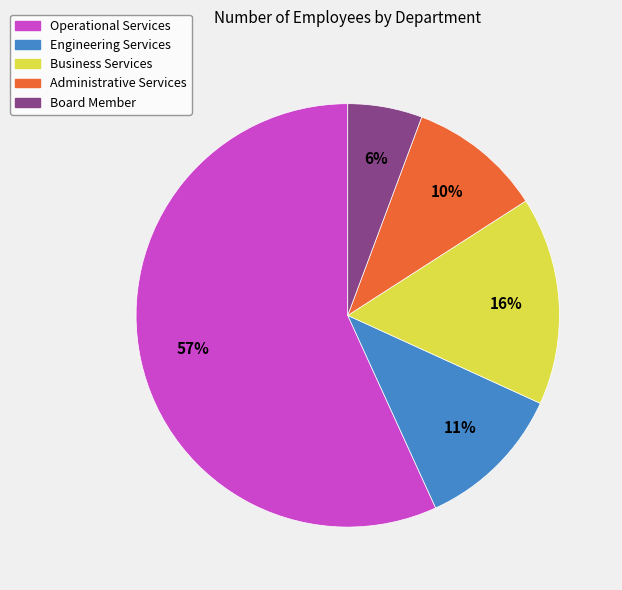

Is the sum of Board Member and Engineering Services greater than half?

No